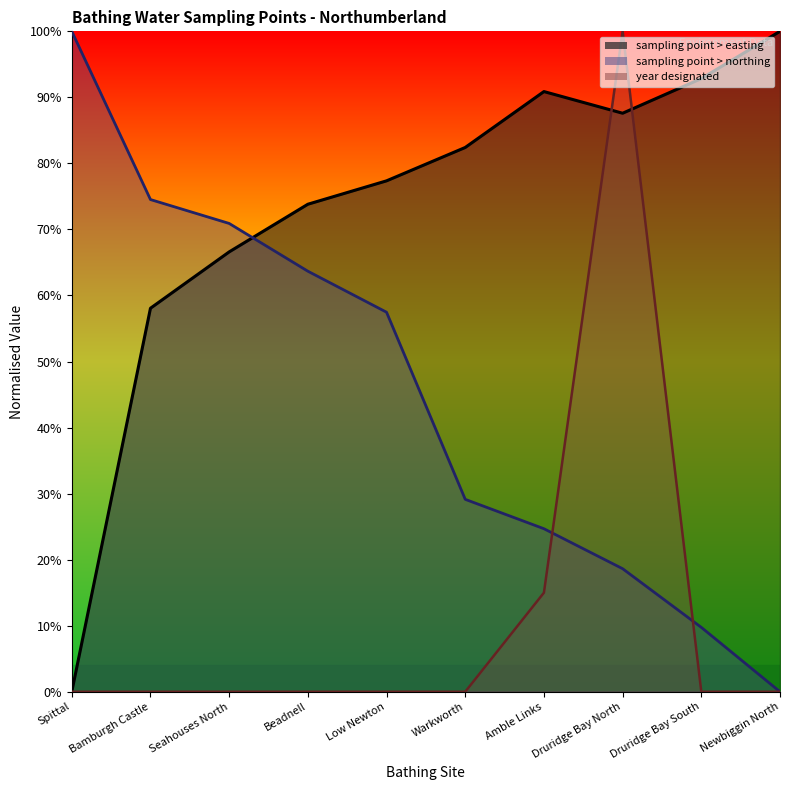

Reading left to right, extract all data points from this chart.

sampling point > easting: 0.0	0.6	0.7	0.7	0.8	0.8	0.9	0.9	0.9	1.0
sampling point > northing: 1.0	0.7	0.7	0.6	0.6	0.3	0.2	0.2	0.1	0.0
year designated: 0.0	0.0	0.0	0.0	0.0	0.0	0.1	1.0	0.0	0.0